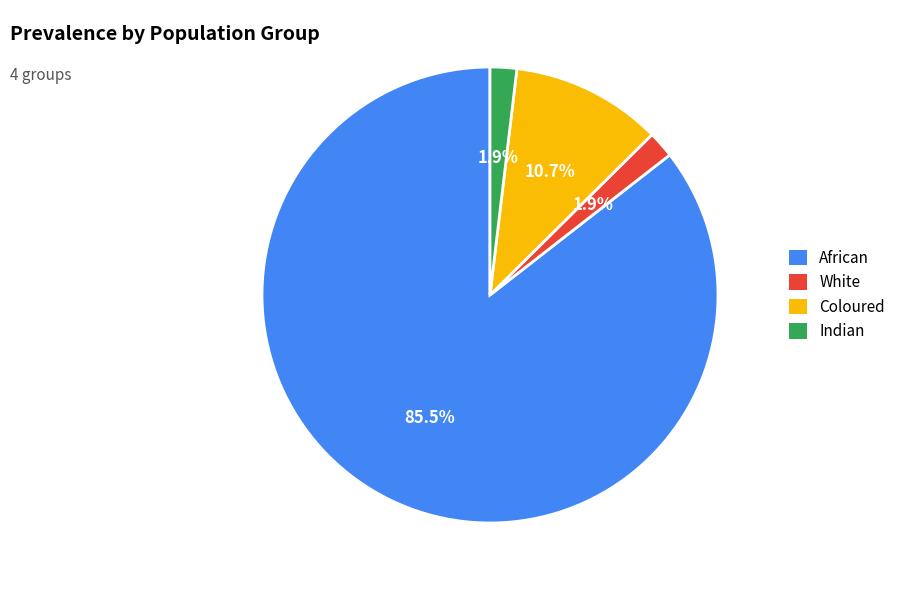

Does Coloured account for over 50% of the chart?

No